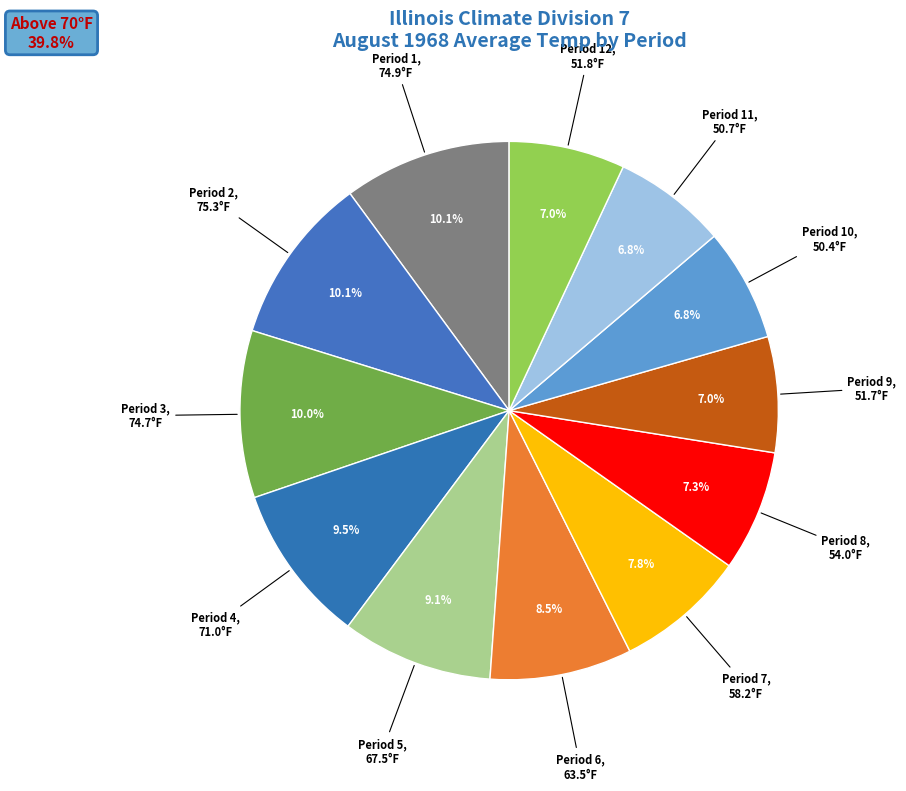

The Period 8 slice represents 7% of the pie. True or false?

True